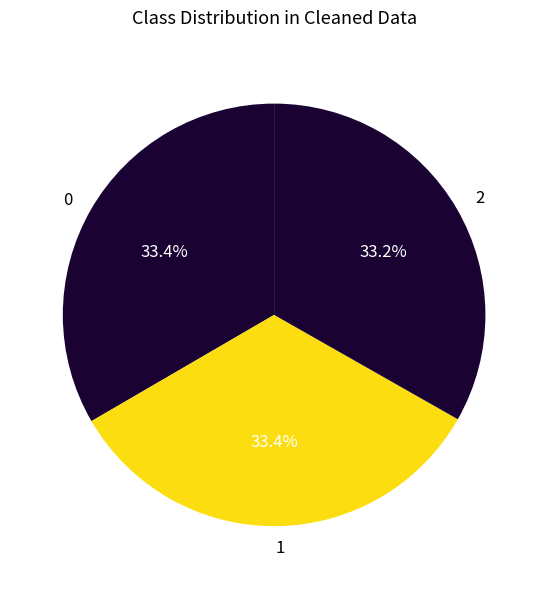

How many segments does this pie chart have?

3